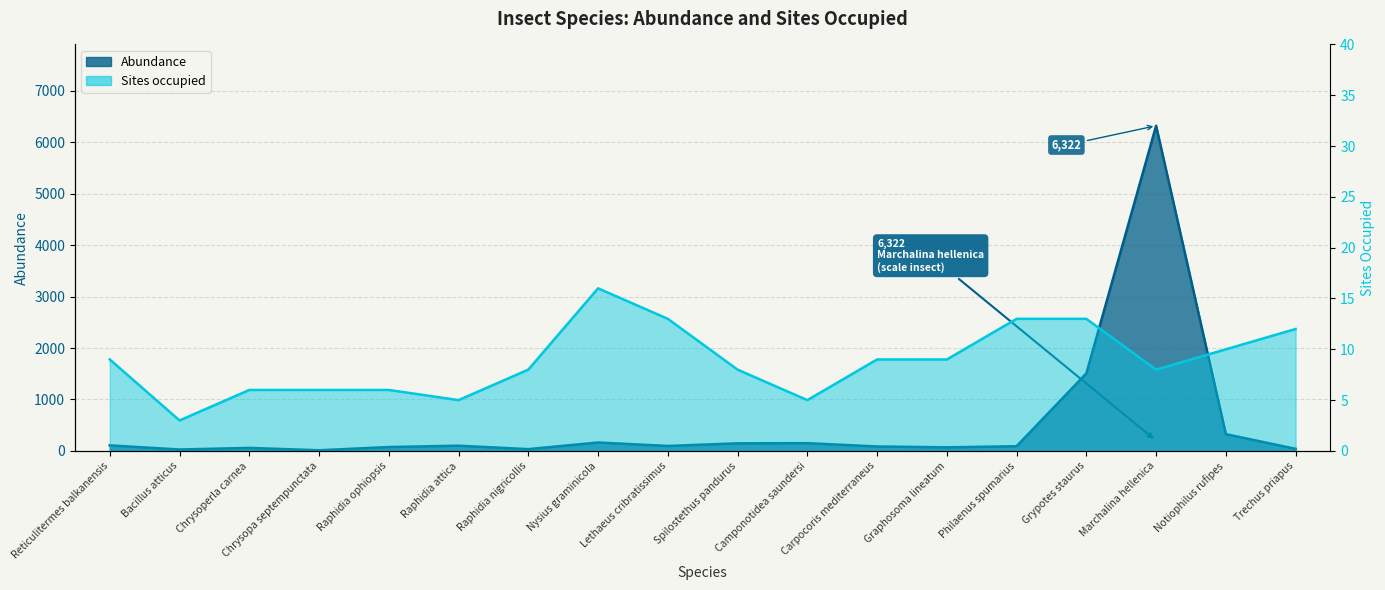

Reading left to right, extract all data points from this chart.

Abundance: Reticulitermes balkanensis=108	Bacillus atticus=28	Chrysoperla carnea=59	Chrysopa septempunctata=13	Raphidia ophiopsis=76	Raphidia attica=102	Raphidia nigricollis=35	Nysius graminicola=164	Lethaeus cribratissimus=97	Spilostethus pandurus=148	Camponotidea saundersi=151	Carpocoris mediterraneus=87	Graphosoma lineatum=70	Philaenus spumarius=92	Grypotes staurus=1508	Marchalina hellenica=6322	Notiophilus rufipes=327	Trechus priapus=41
Sites occupied: Reticulitermes balkanensis=9	Bacillus atticus=3	Chrysoperla carnea=6	Chrysopa septempunctata=6	Raphidia ophiopsis=6	Raphidia attica=5	Raphidia nigricollis=8	Nysius graminicola=16	Lethaeus cribratissimus=13	Spilostethus pandurus=8	Camponotidea saundersi=5	Carpocoris mediterraneus=9	Graphosoma lineatum=9	Philaenus spumarius=13	Grypotes staurus=13	Marchalina hellenica=8	Notiophilus rufipes=10	Trechus priapus=12